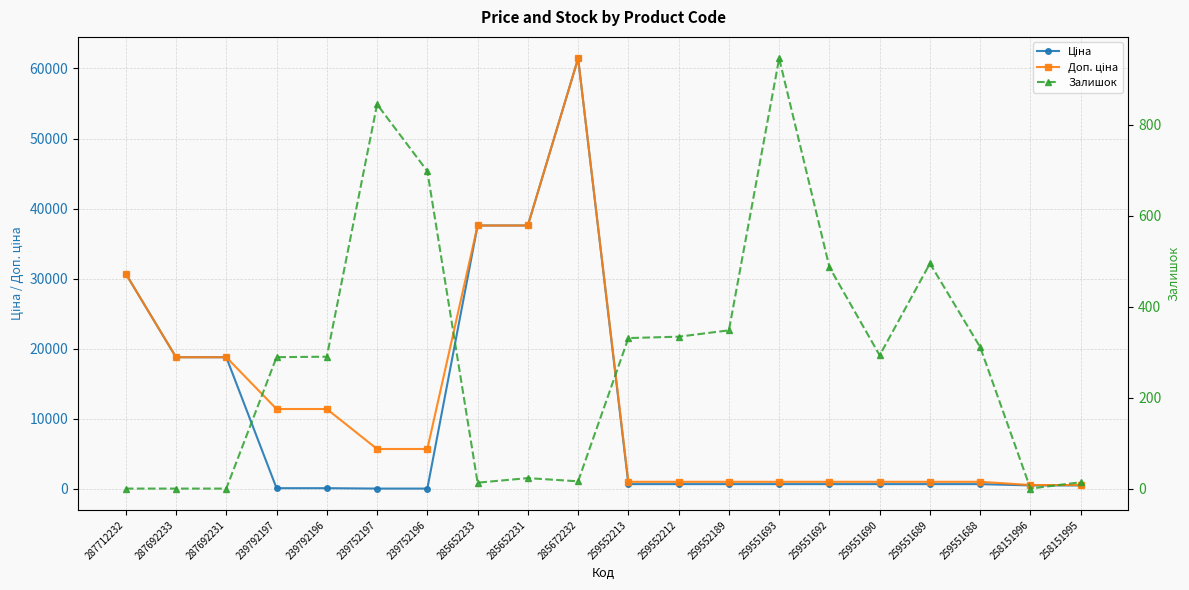

What is the maximum value shown in the chart?

61434.3